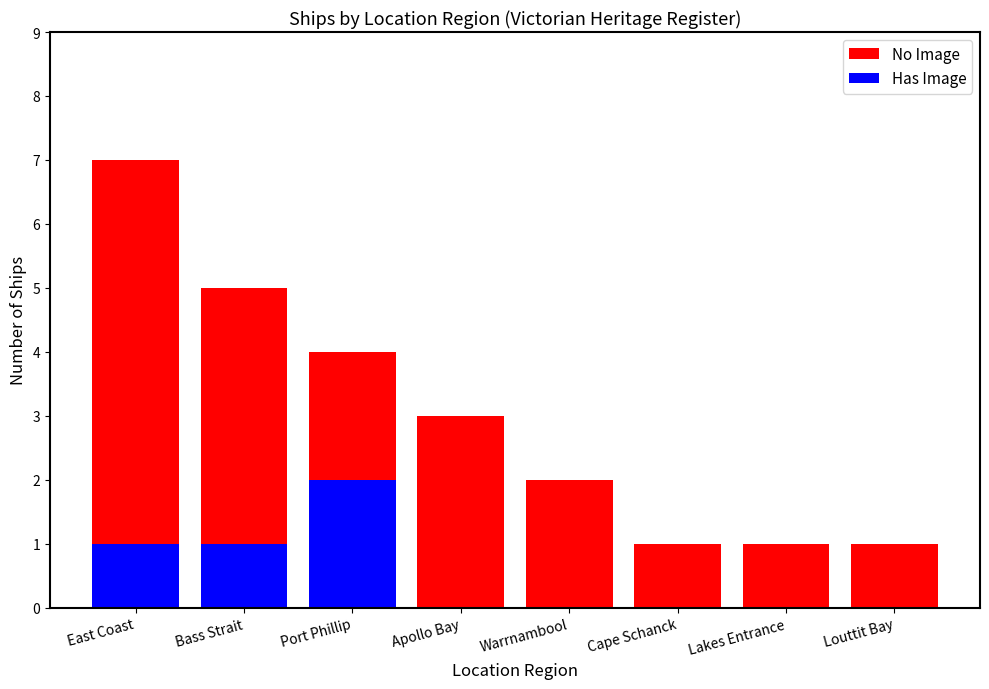

Which series changed the most between East Coast and Lakes Entrance?

No Image